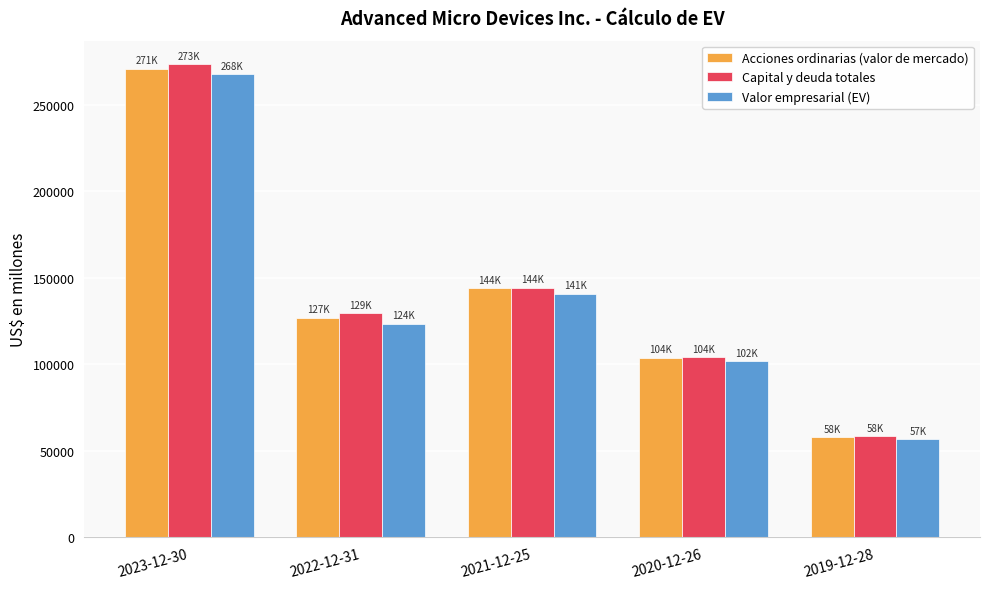

What is the label of the 2nd bar from the left?

2022-12-31